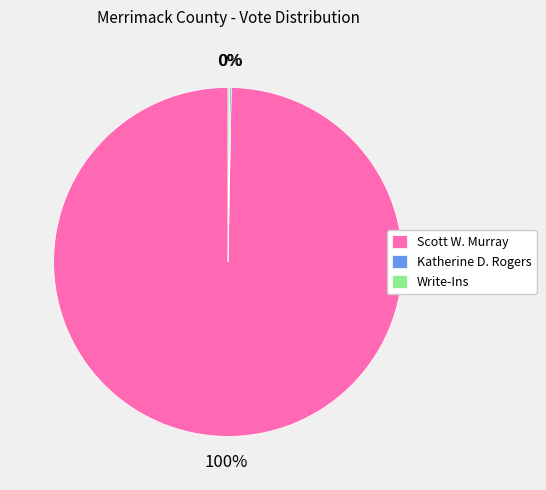

To the nearest percent, what is the average slice percentage?

33%